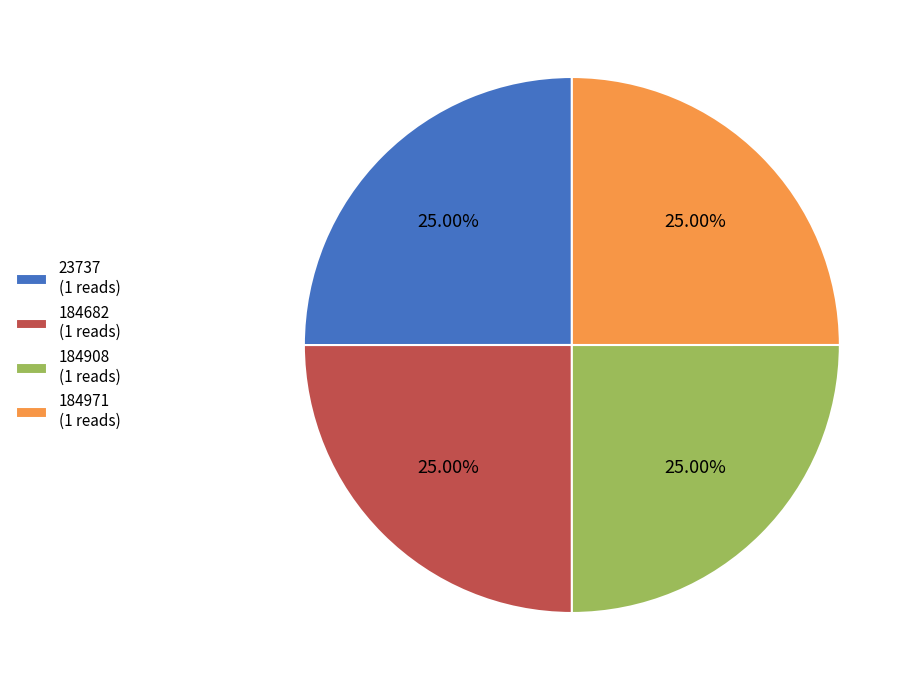

To the nearest percent, what is the average slice percentage?

25%